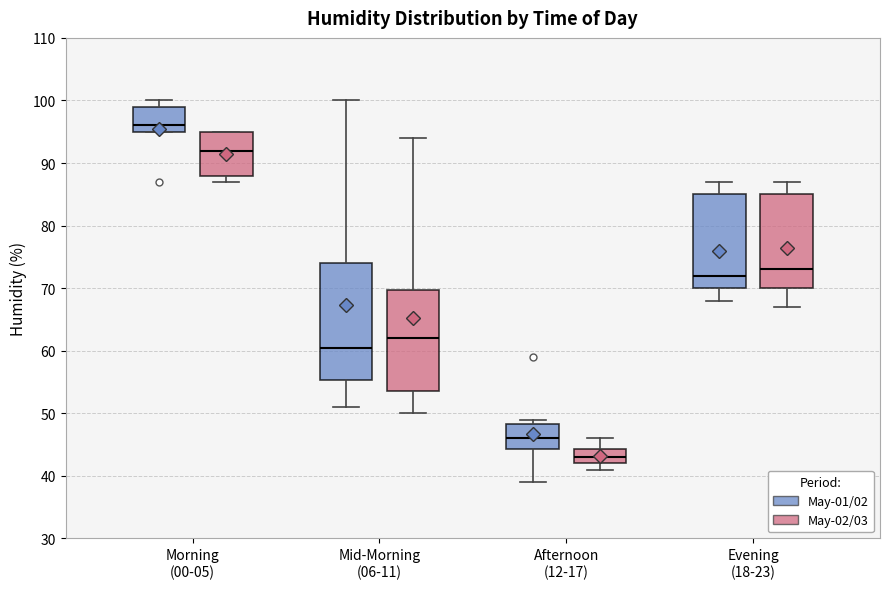

Which box's median line is the lowest?

Afternoon (12-17) (May-02/03)